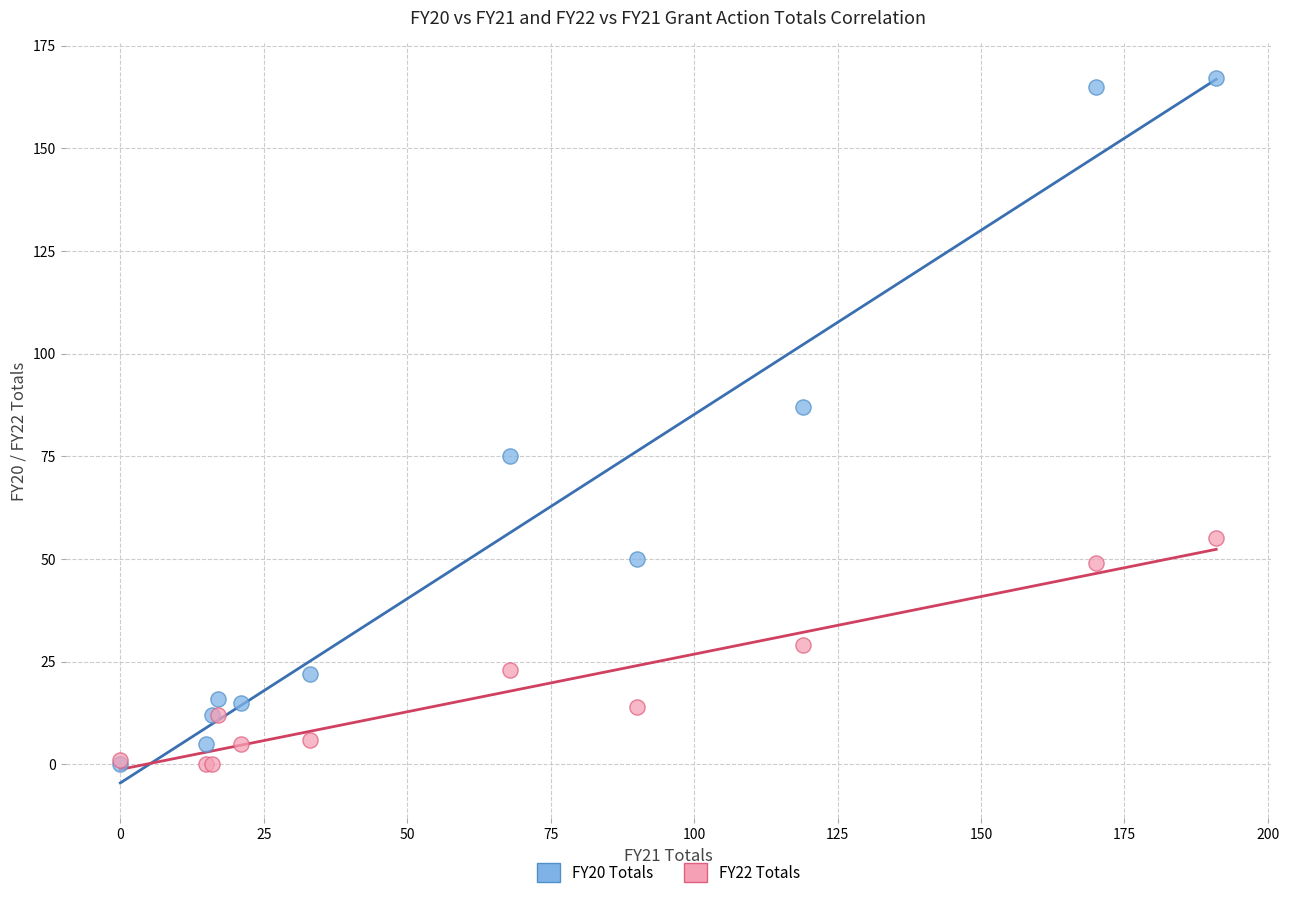

Which series has the largest Y range (max minus min)?

FY20 Totals